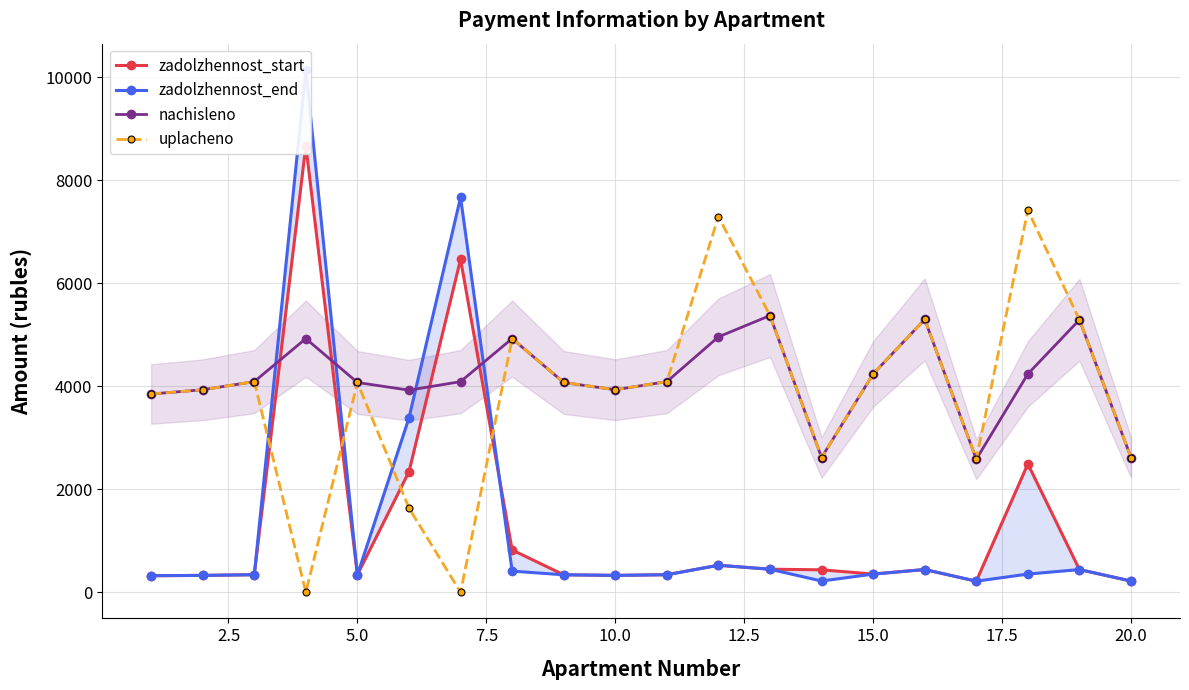

How many times do nachisleno and zadolzhennost_start cross each other?

4